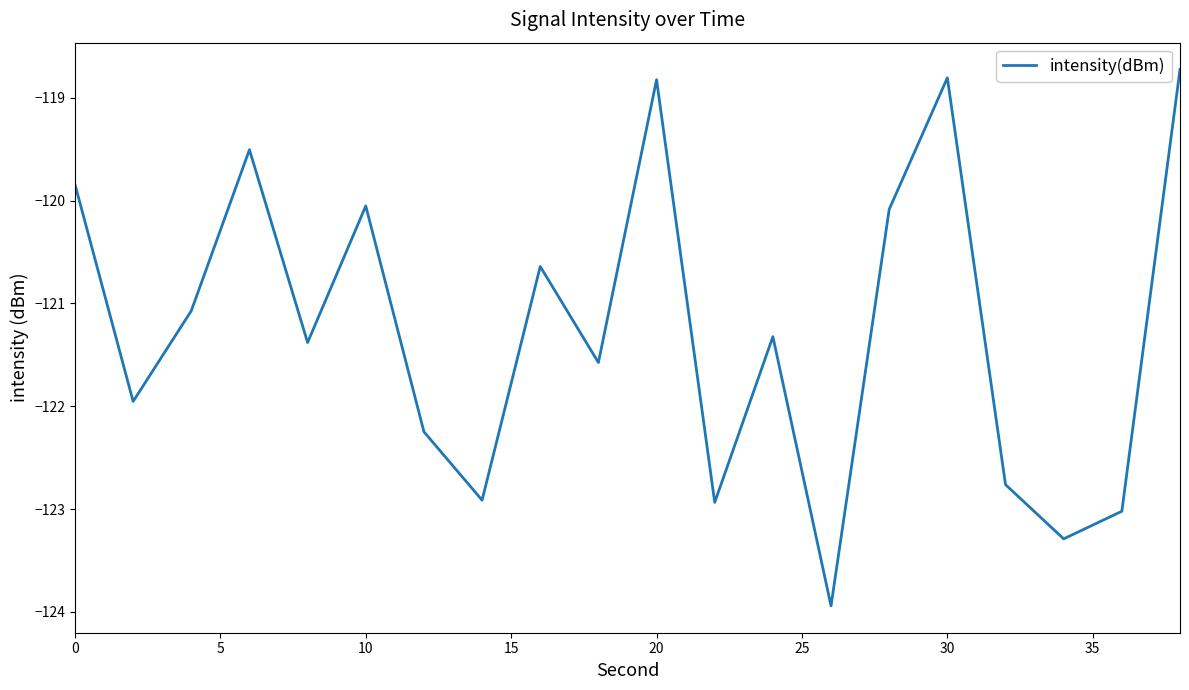

What is the greatest value displayed?

-118.7